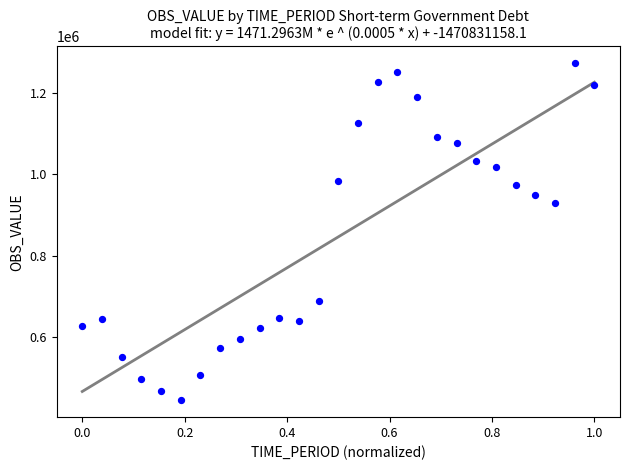

What is the range of X values (max minus min)?

1.0